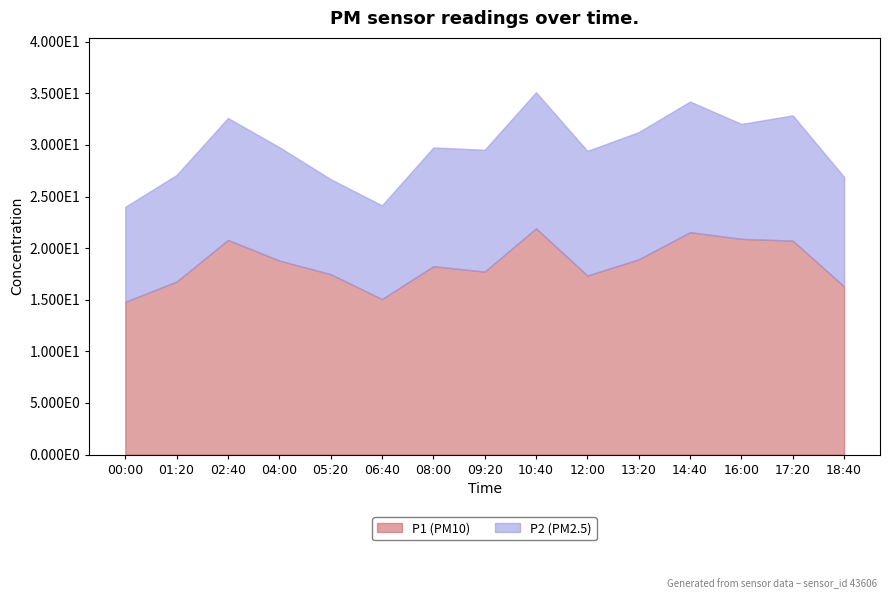

What is the difference between the P2 values at 18:40 and 17:20?

1.5